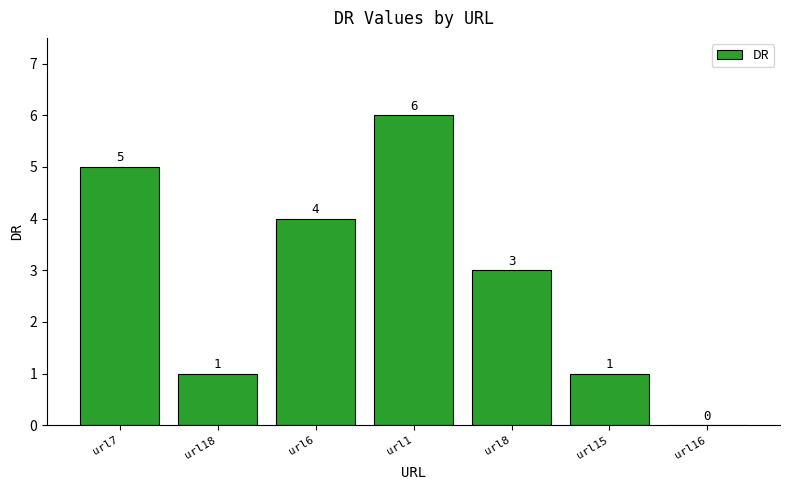

Reading left to right, extract all data points from this chart.

5	1	4	6	3	1	0